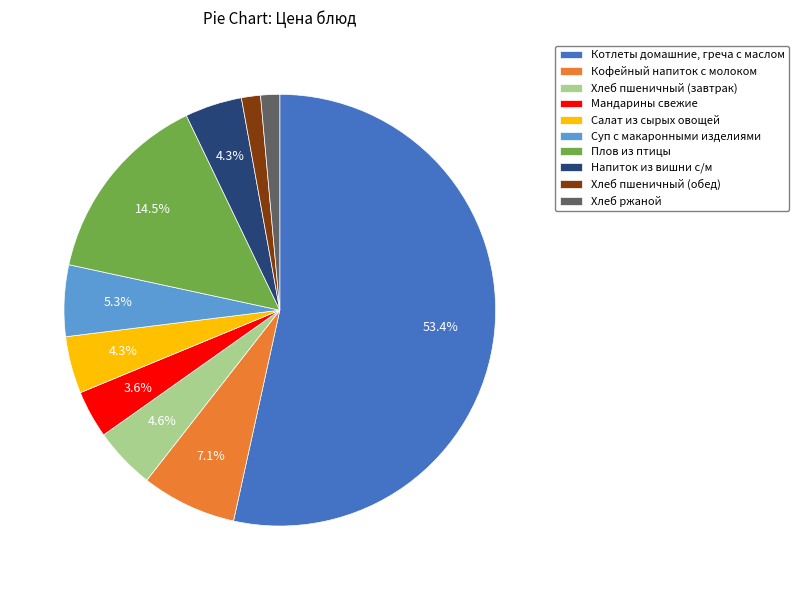

The Кофейный напиток с молоком slice represents 7% of the pie. True or false?

True